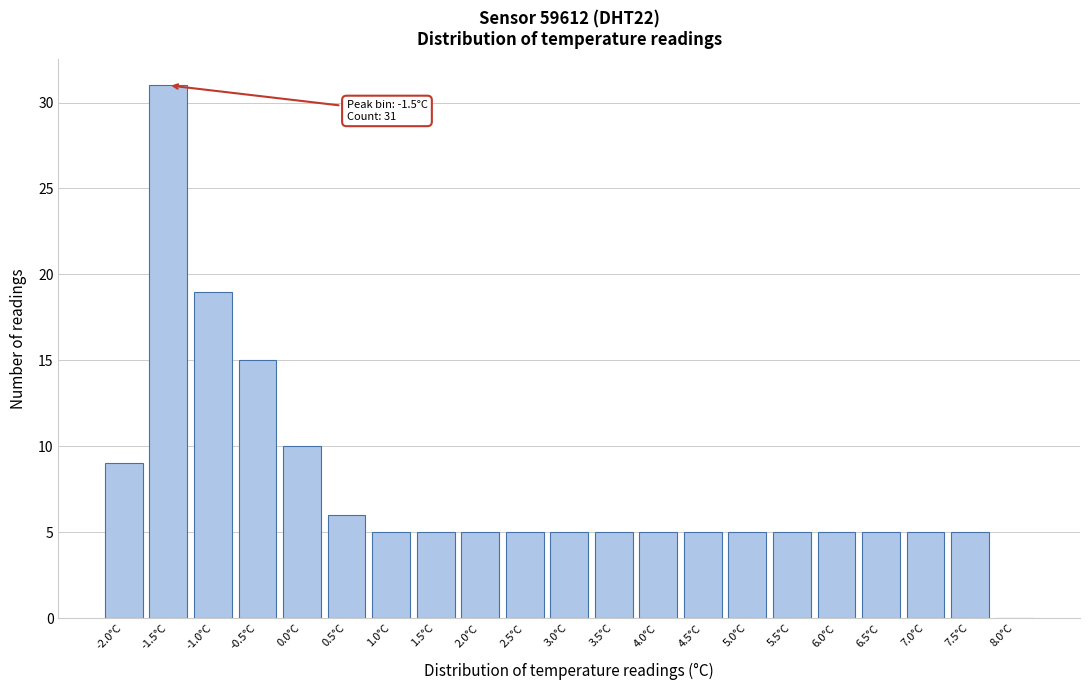

Reading left to right, extract all data points from this chart.

-2.0°C=9	-1.5°C=31	-1.0°C=19	-0.5°C=15	0.0°C=10	0.5°C=6	1.0°C=5	1.5°C=5	2.0°C=5	2.5°C=5	3.0°C=5	3.5°C=5	4.0°C=5	4.5°C=5	5.0°C=5	5.5°C=5	6.0°C=5	6.5°C=5	7.0°C=5	7.5°C=5	8.0°C=0